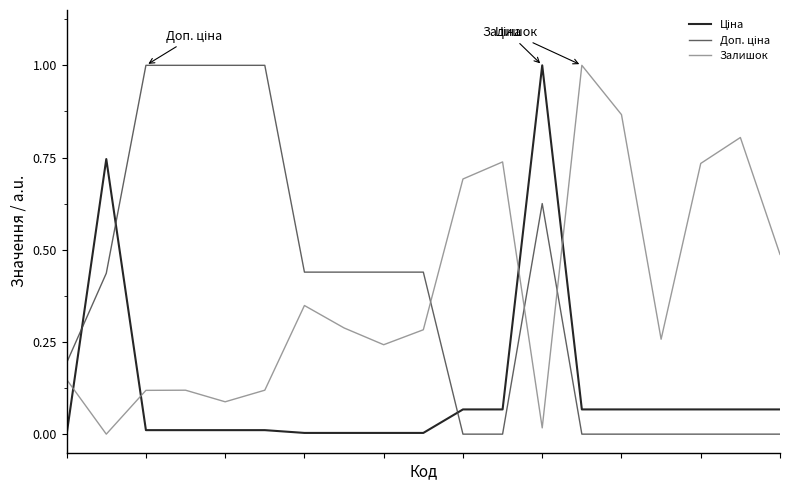

What is the greatest value displayed?

1.0